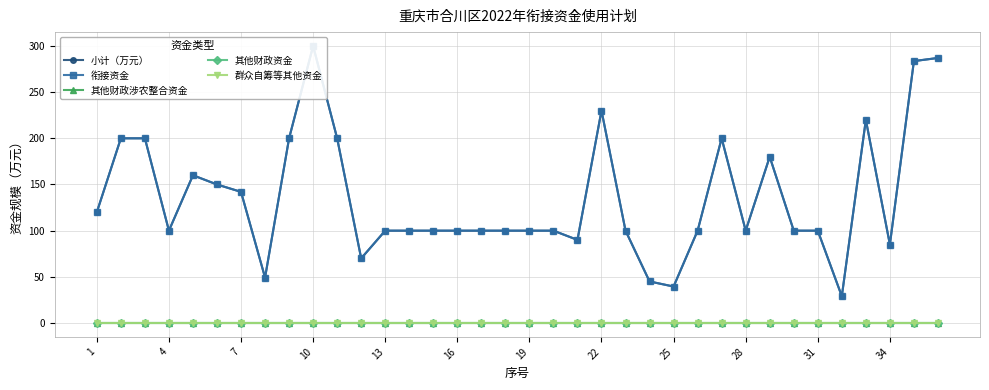

What is the highest value of the 衔接资金 series?

300.0